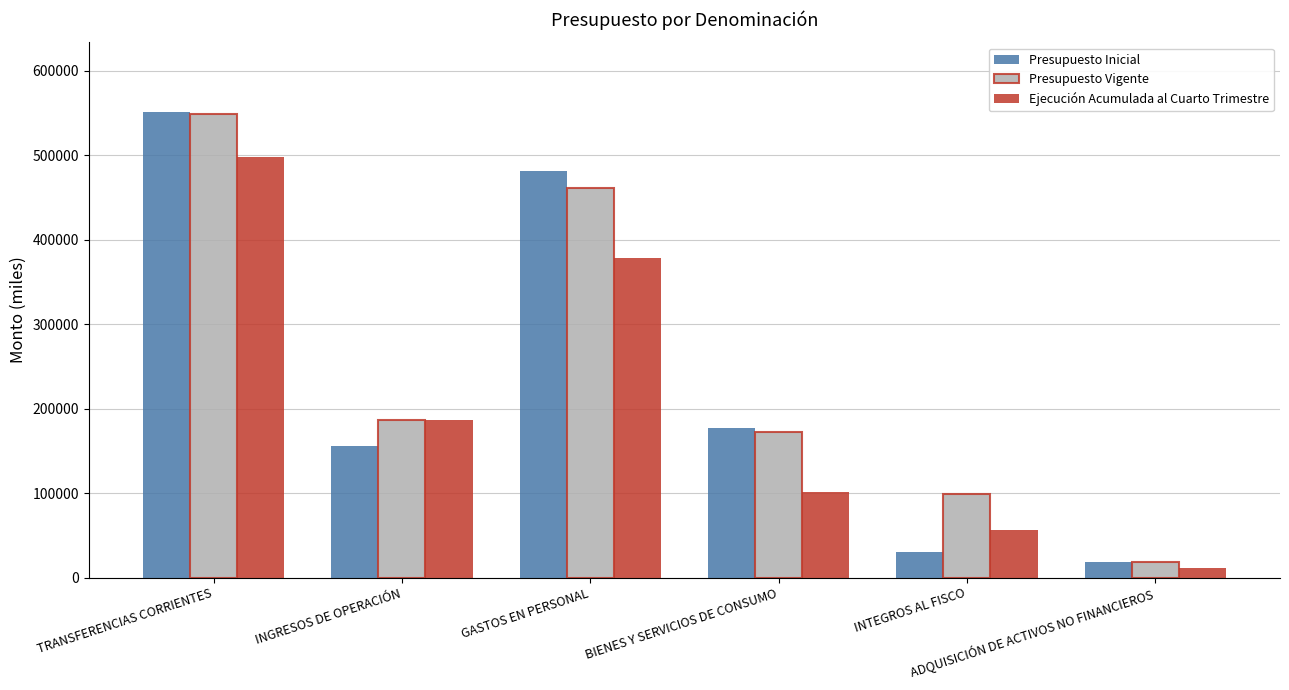

How many bars are there in total?

18